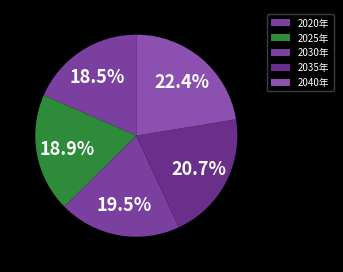

How many segments does this pie chart have?

5